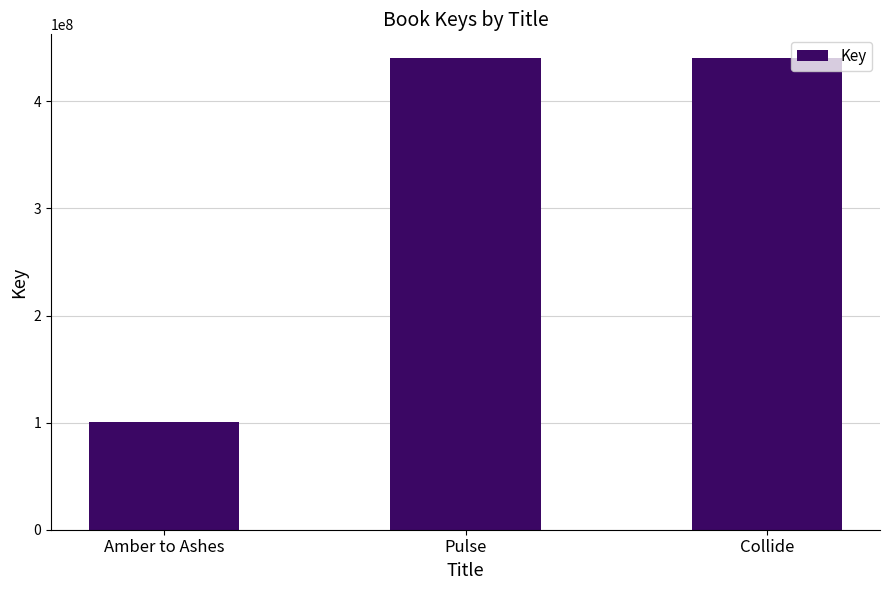

What is the smallest value displayed?

100275533